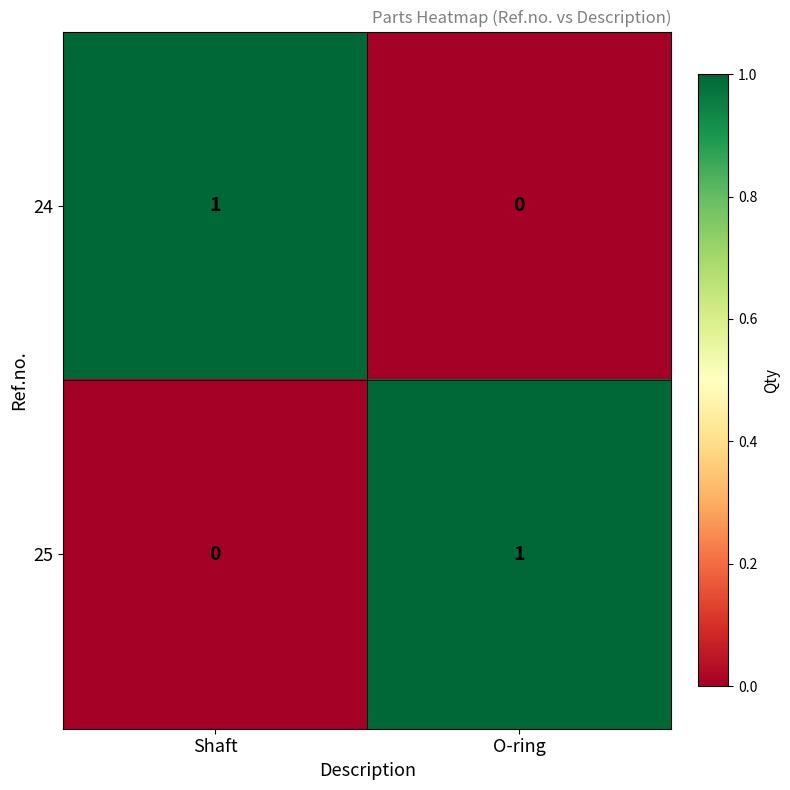

True or false: 24 has a value of 0 at Shaft.

False